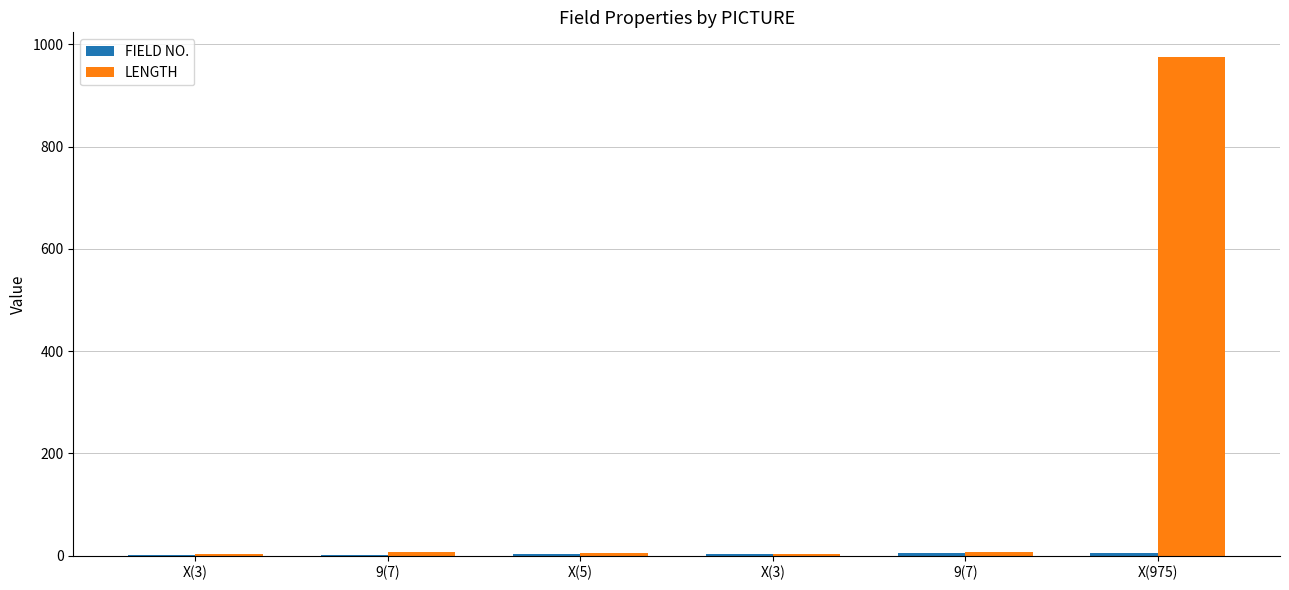

Which series has the largest total across all categories?

LENGTH